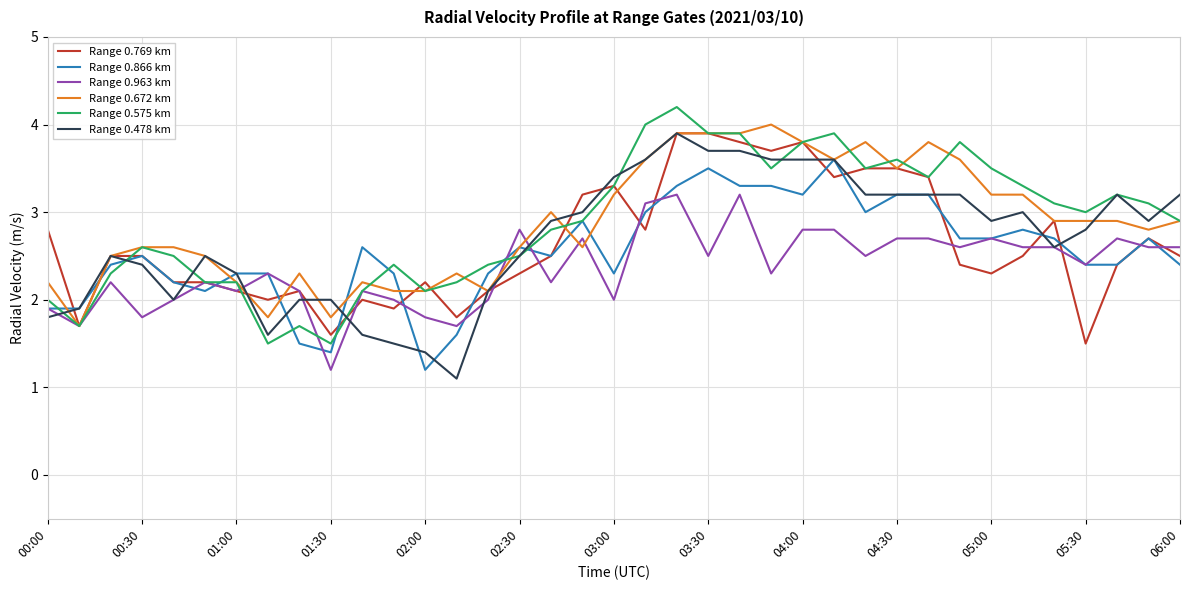

What is the maximum value for Range 0.866 km?

3.6